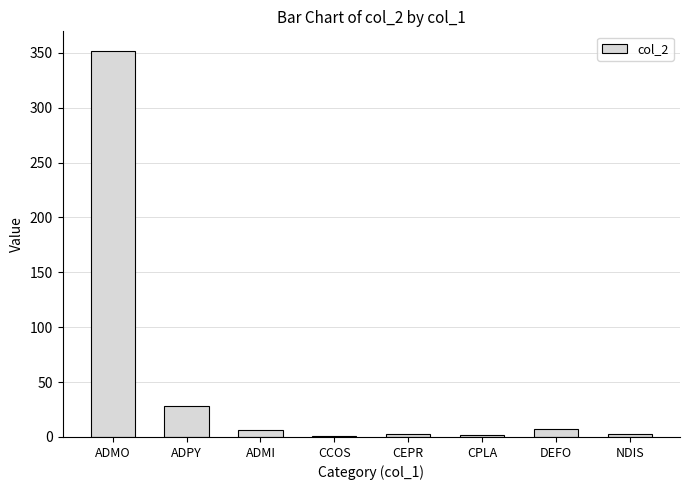

What is the difference between the values at ADMI and NDIS?

3